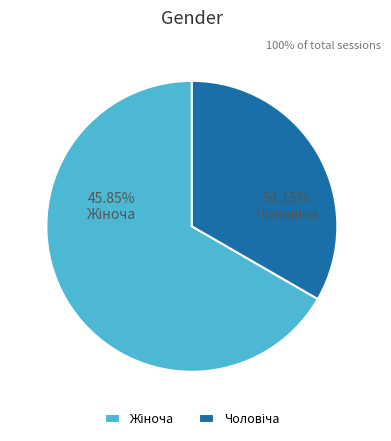

To the nearest percent, what percentage of the pie is Чоловіча?

33%